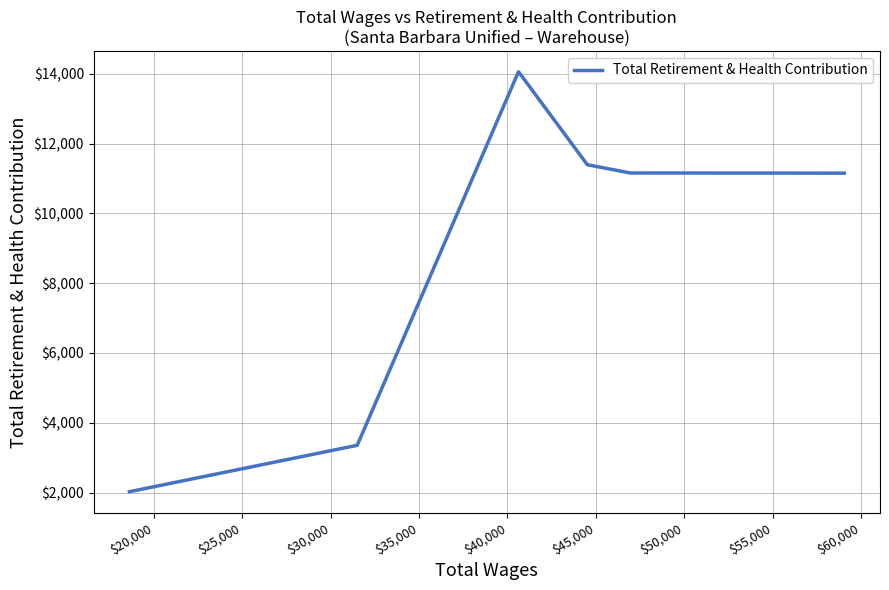

True or false: the data has more than 0 interior local peaks.

True